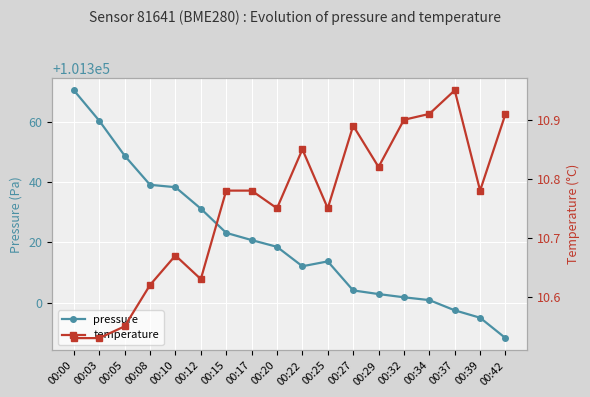

Which series has the largest range (max minus min)?

pressure